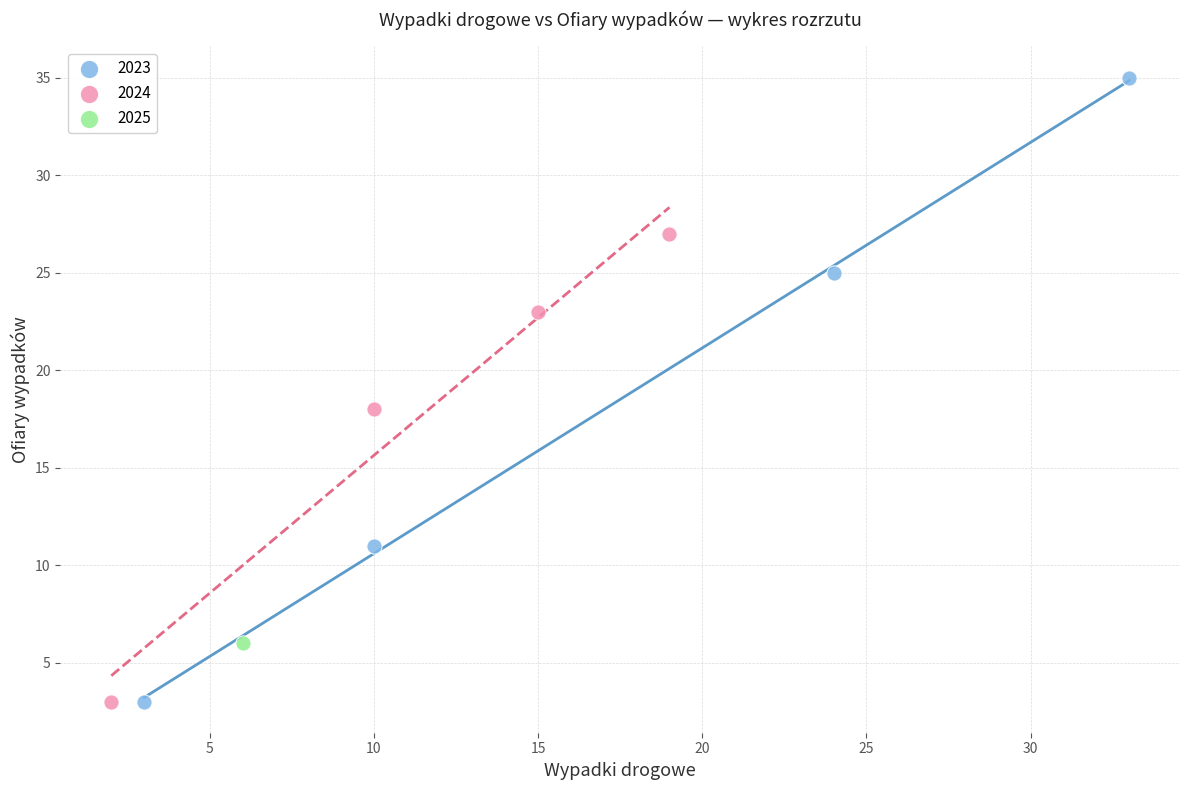

Which series reaches the maximum Y coordinate?

2023